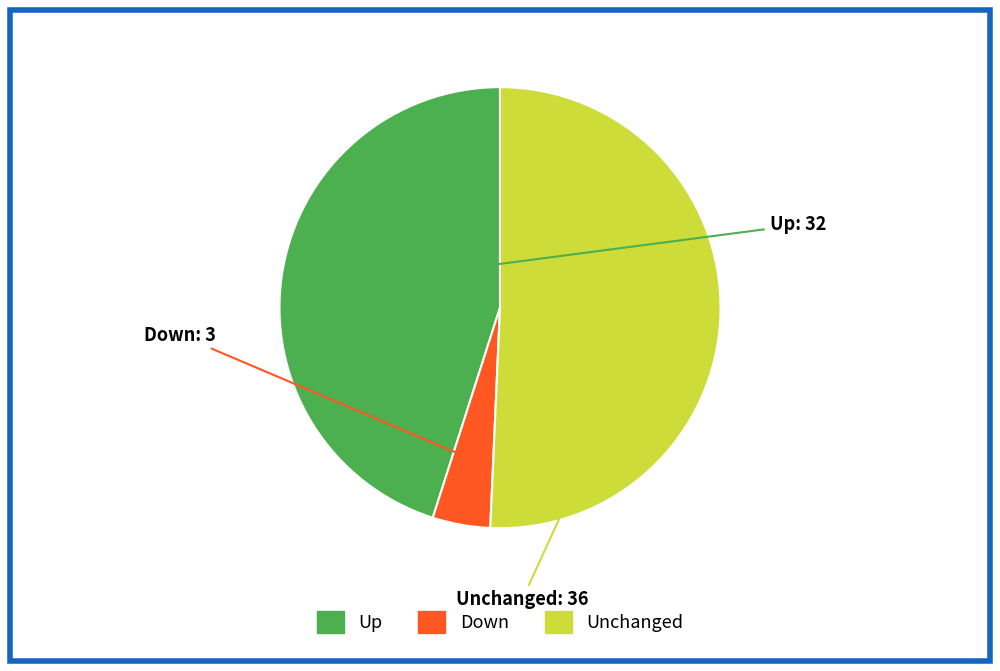

Does Unchanged represent more than half of the total?

Yes